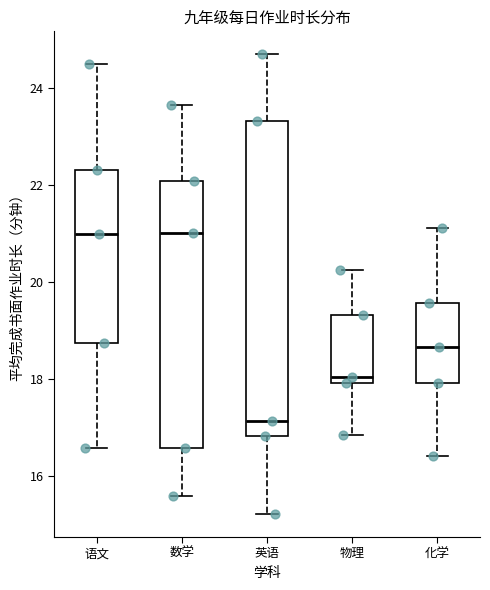

Reading left to right, transcribe this box plot: for each box, give where its median line is, the range the box spans, and where its two whiskers end, as read against the y-axis. The values are not printed on the chart, so give them approximately, as read against the axis.

语文: median 21.0, box 18.8 to 22.4, whiskers 16.6 to 24.6
数学: median 21.0, box 16.6 to 22.0, whiskers 15.6 to 23.6
英语: median 17.2, box 16.8 to 23.4, whiskers 15.2 to 24.6
物理: median 18.0 (just above the box's lower edge), box 18.0 to 19.4, whiskers 16.8 to 20.2
化学: median 18.6, box 18.0 to 19.6, whiskers 16.4 to 21.2